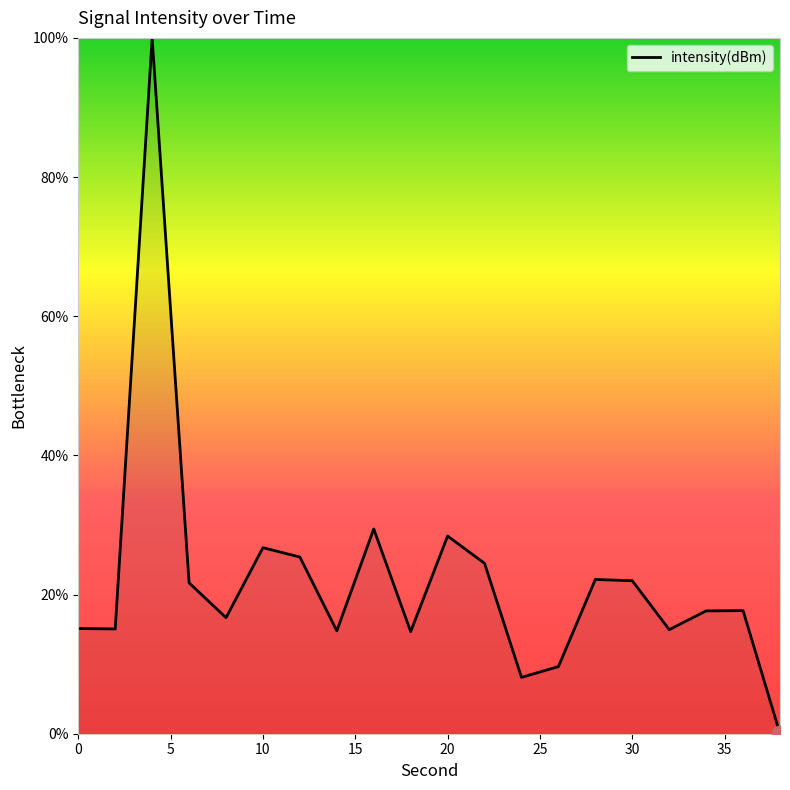

How many positive values are there?

19